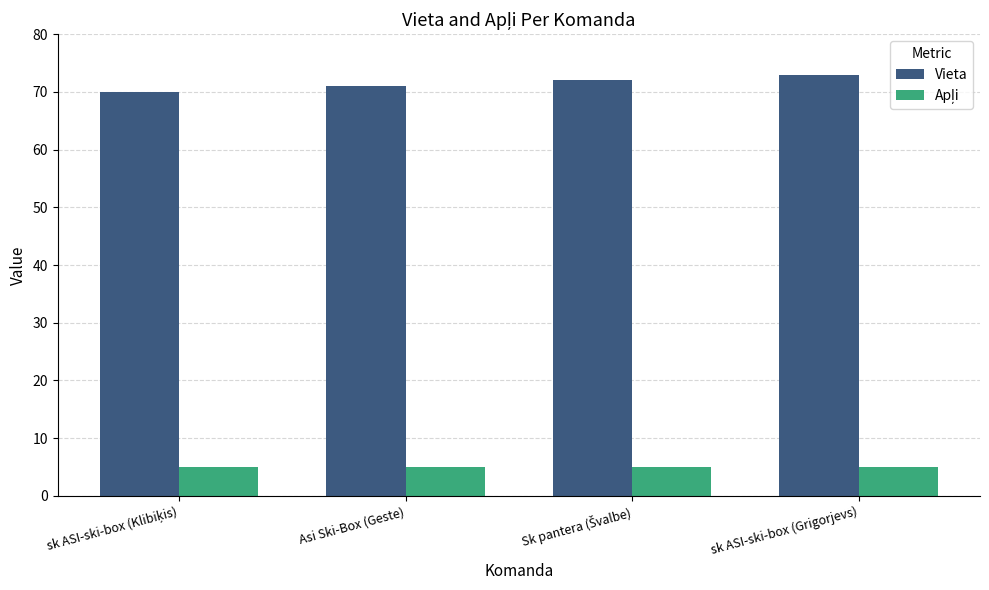

What value does the Vieta series have at Asi Ski-Box (Geste)?

71